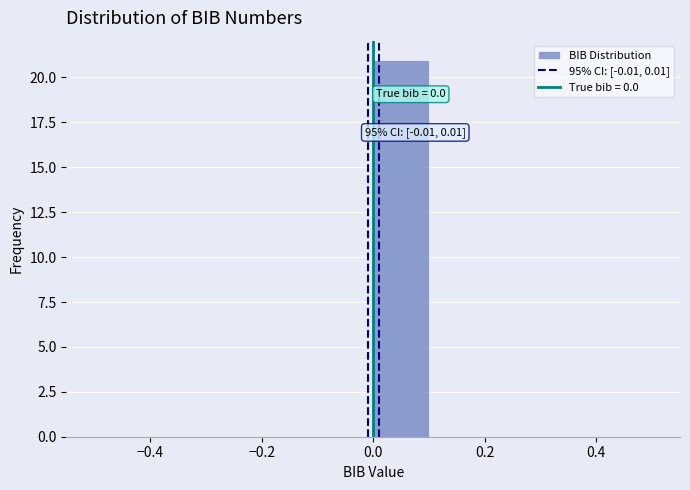

Which range on the x-axis has the tallest bar?

0.0 to 0.1